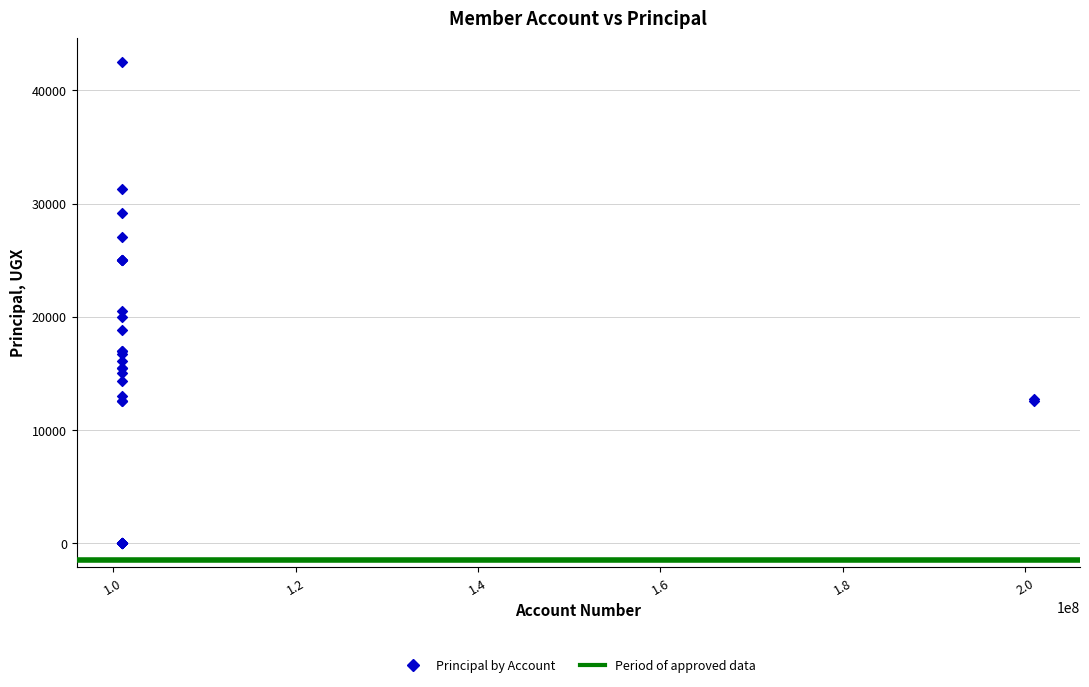

What Y value in the scatter plot is closest to 21250?

20500